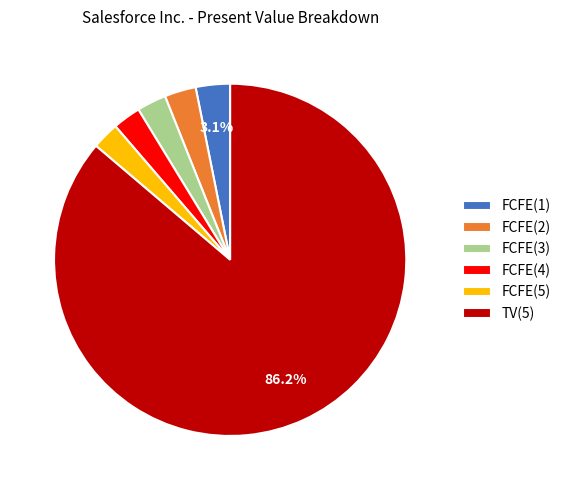

To the nearest percent, what percentage of the pie is FCFE(3)?

3%